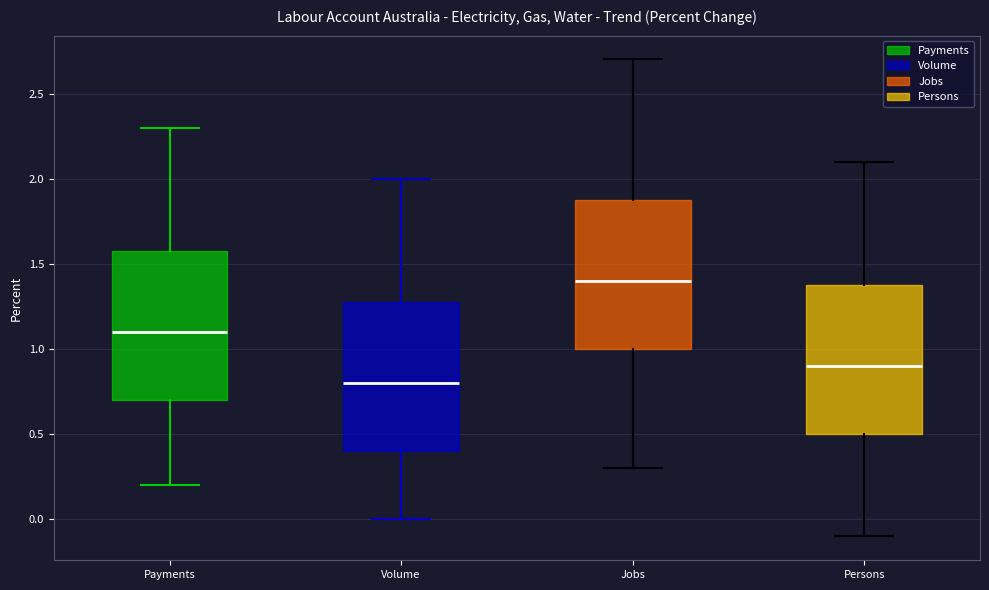

Which box's median line is the lowest?

Volume